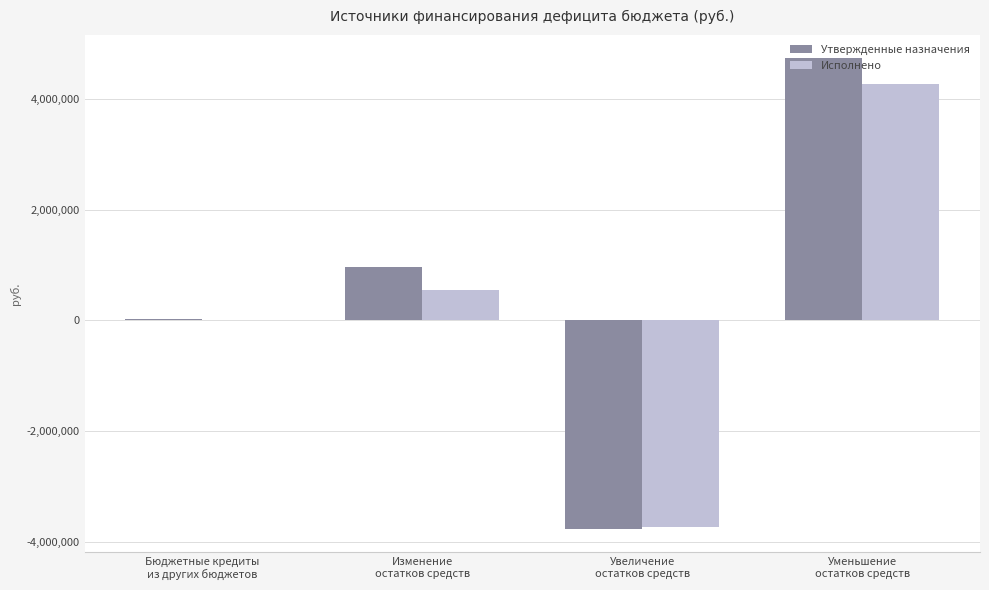

Reading right to left, list all the values displayed in this chart.

Утвержденные назначения: 4735077.1	-3760395.0	974682.1	22386.0
Исполнено: 4275420.2	-3725184.0	550236.2	0.0